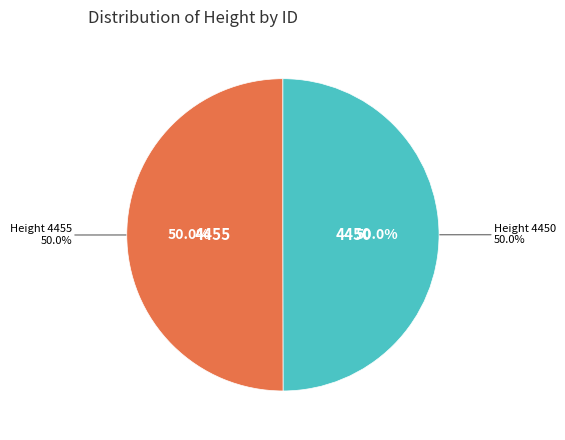

How many segments does this pie chart have?

2